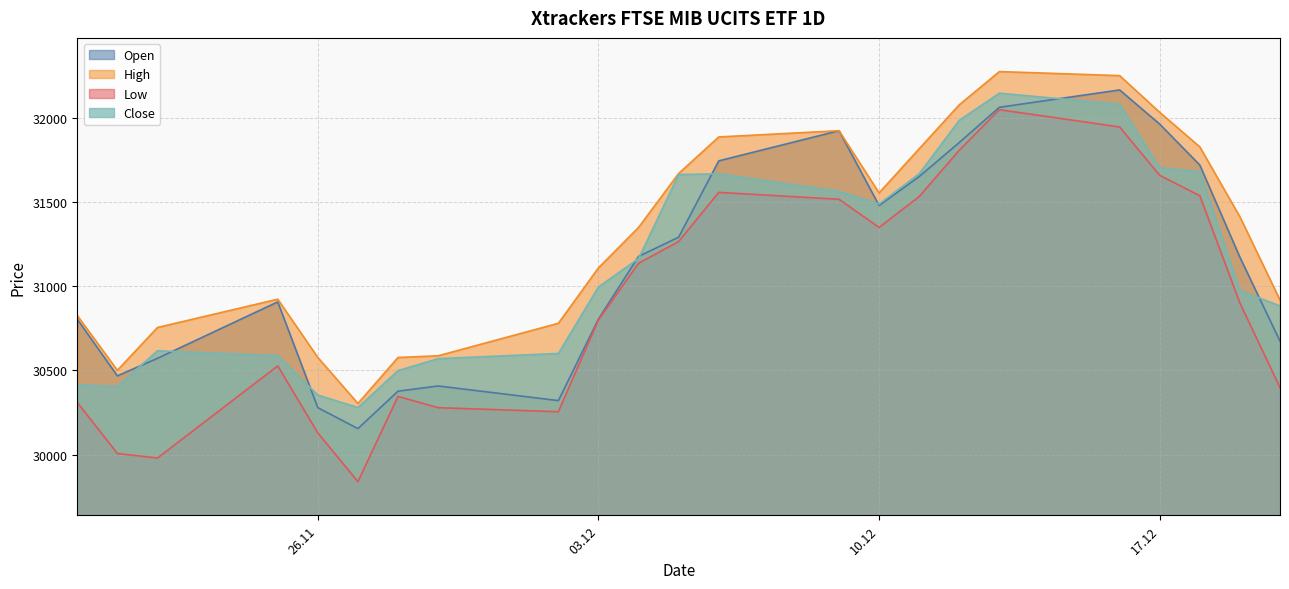

Reading right to left, list all the values displayed in this chart.

Open: 30673	31171	31718	31961	32164	32061	31852	31650	31478	31922	31743	31290	31176	30804	30320	30407	30376	30154	30278	30906	30571	30467	30803
High: 30917	31411	31826	32031	32249	32273	32076	31815	31553	31922	31885	31668	31348	31108	30779	30586	30576	30303	30576	30922	30754	30500	30825
Low: 30397	30899	31536	31657	31944	32047	31806	31531	31348	31515	31556	31264	31135	30799	30254	30278	30345	29839	30128	30526	29979	30006	30309
Close: 30882	30974	31679	31702	32079	32145	31984	31667	31487	31562	31666	31662	31163	30995	30600	30569	30498	30279	30353	30587	30616	30404	30414